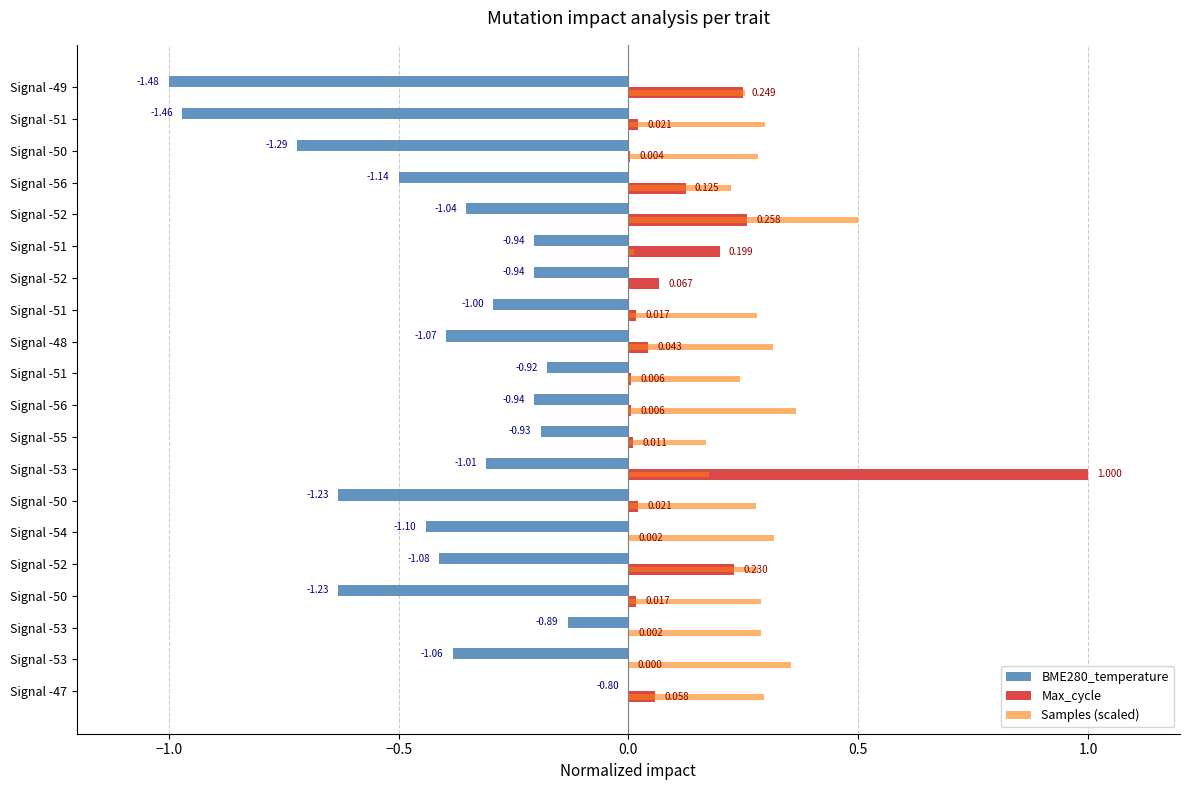

At how many categories does at least one series exceed 0?

20